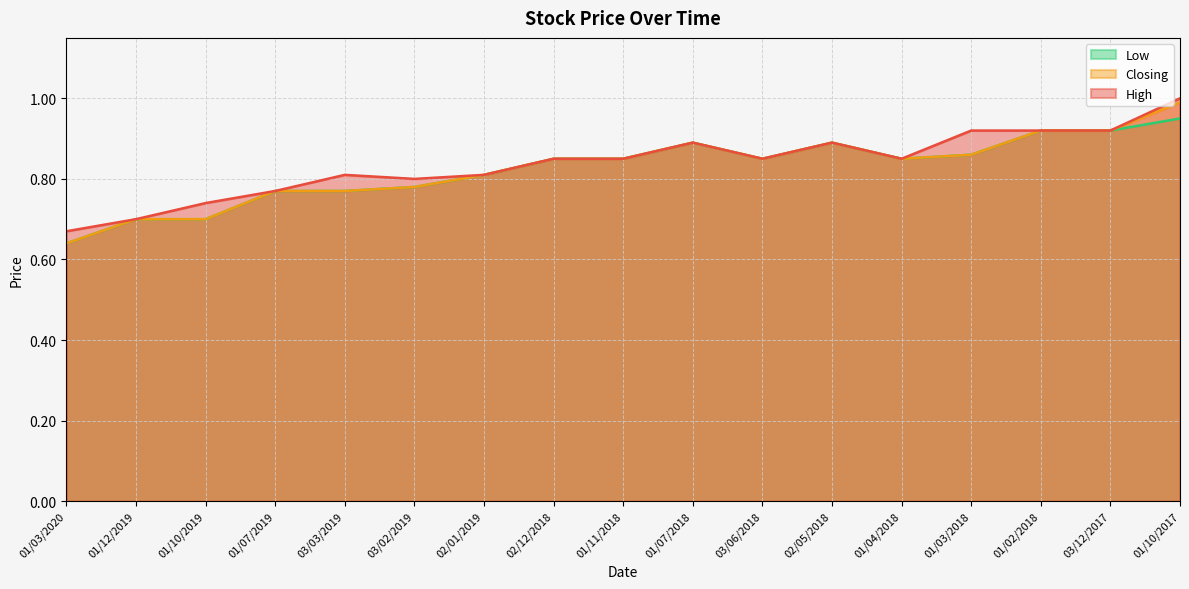

Is the value of Low at 01/10/2017 greater than the value of High at 03/06/2018?

Yes